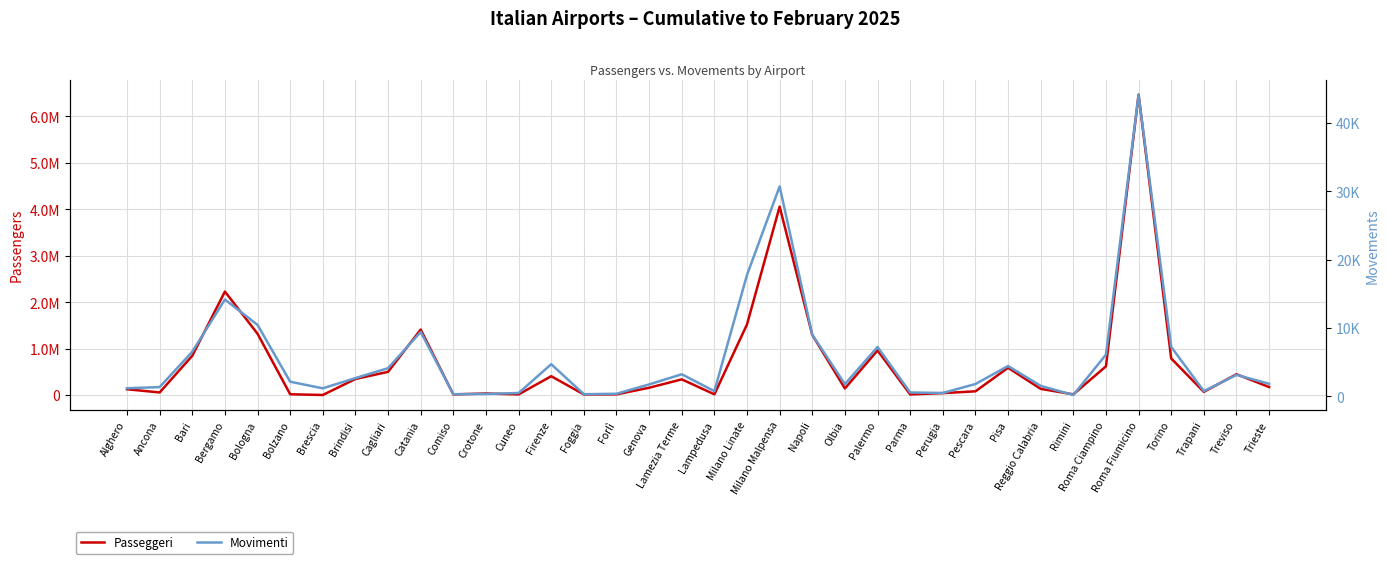

Rank the series by their average value, from lowest to highest.

Movimenti, Passeggeri